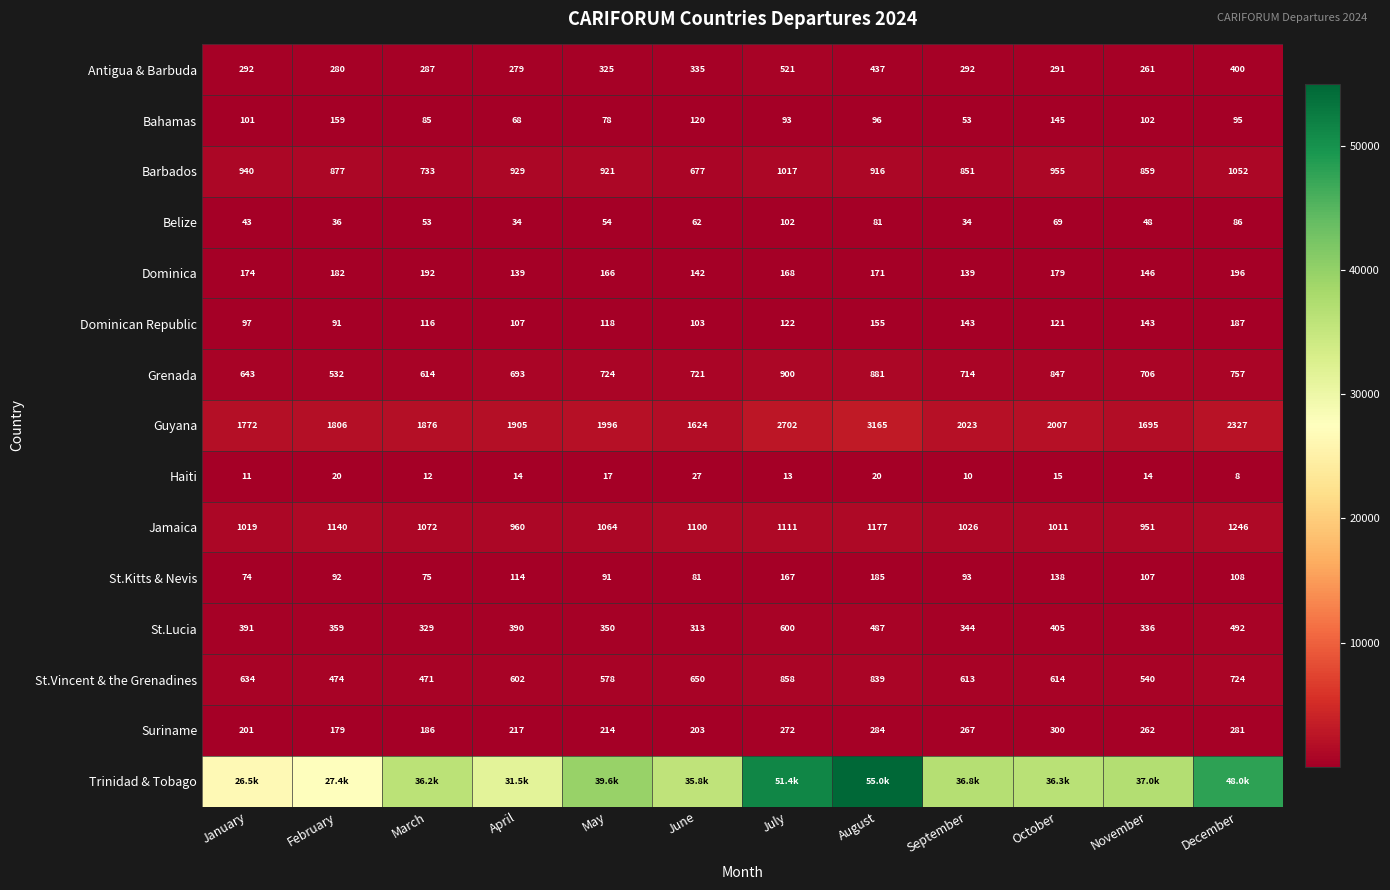

Where does the Haiti series first go above 14?

February